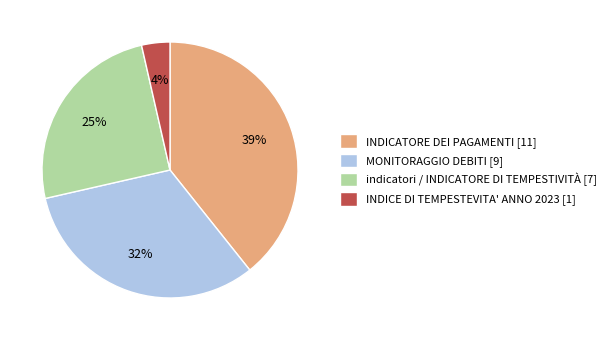

Which category has the smallest portion of the pie?

INDICE DI TEMPESTEVITA' ANNO 2023 [1]